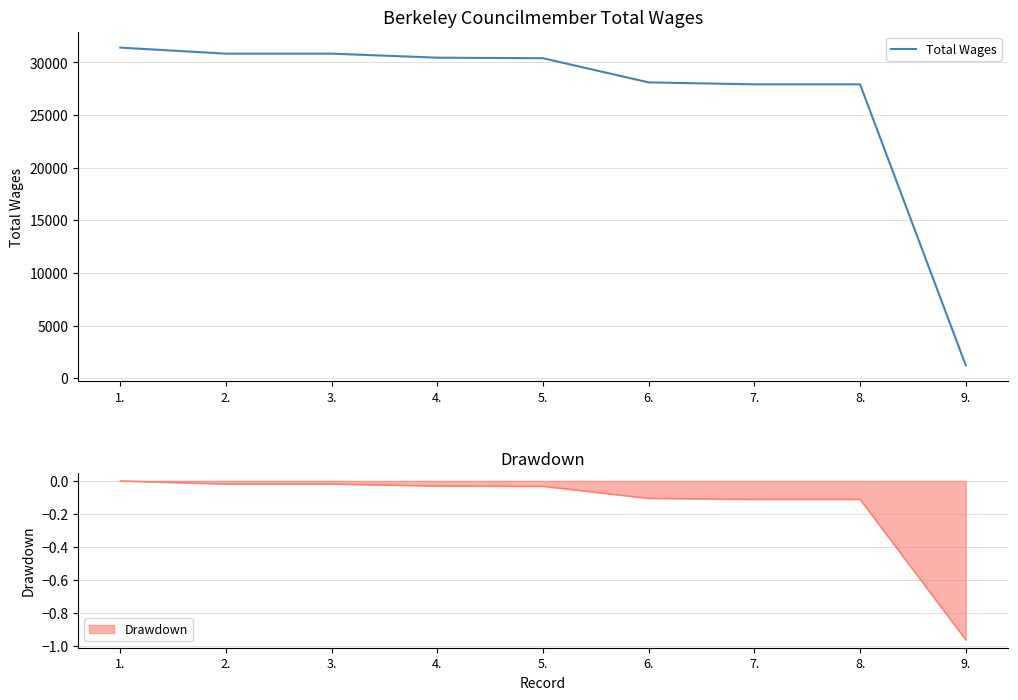

What is the value of the 5th point from the left?

30397